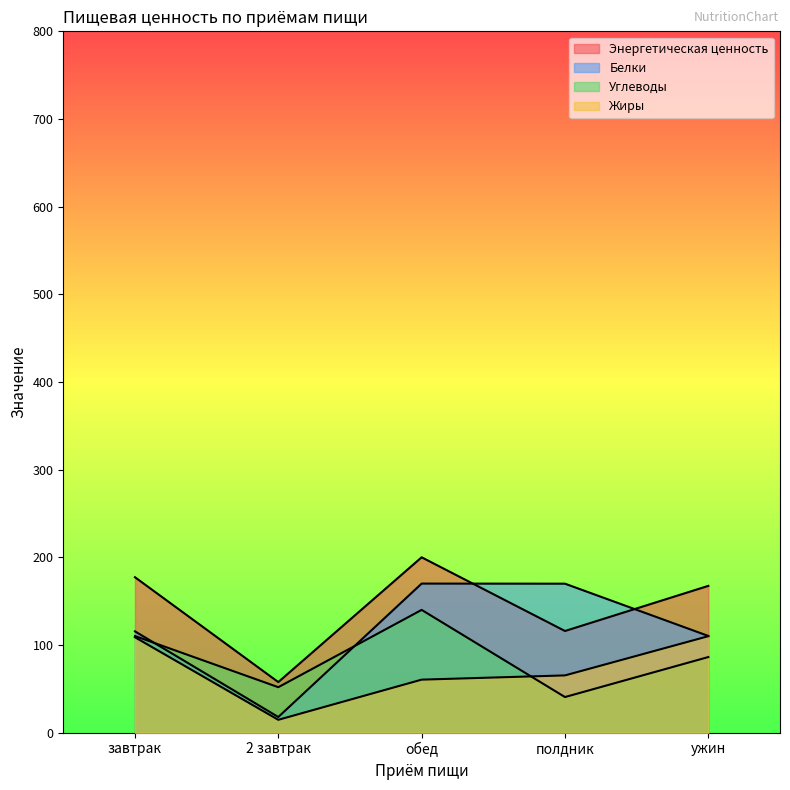

Where does the Жиры series first go above 65?

завтрак